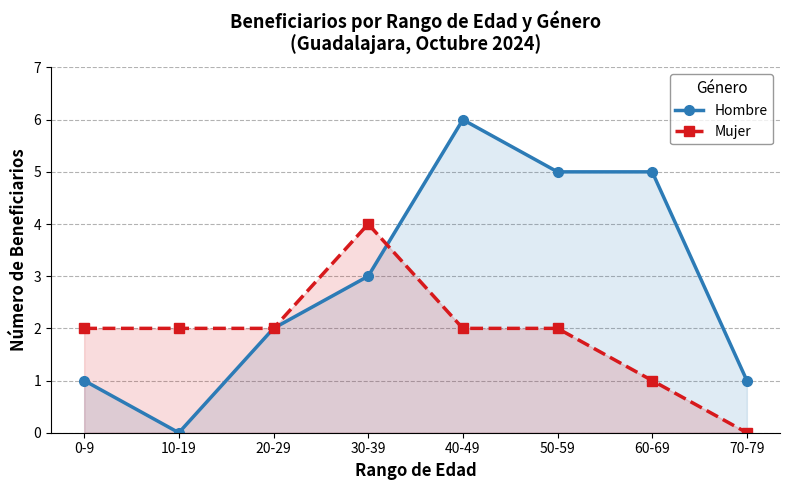

Reading left to right, extract all data points from this chart.

Hombre: 1	0	2	3	6	5	5	1
Mujer: 2	2	2	4	2	2	1	0